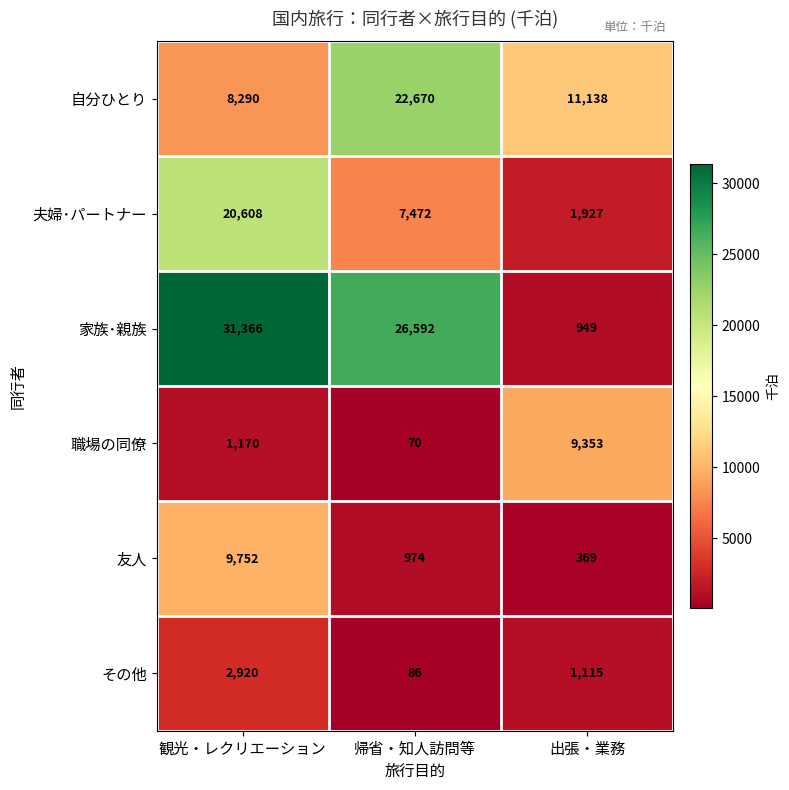

What value does the 自分ひとり series have at 出張・業務?

11138